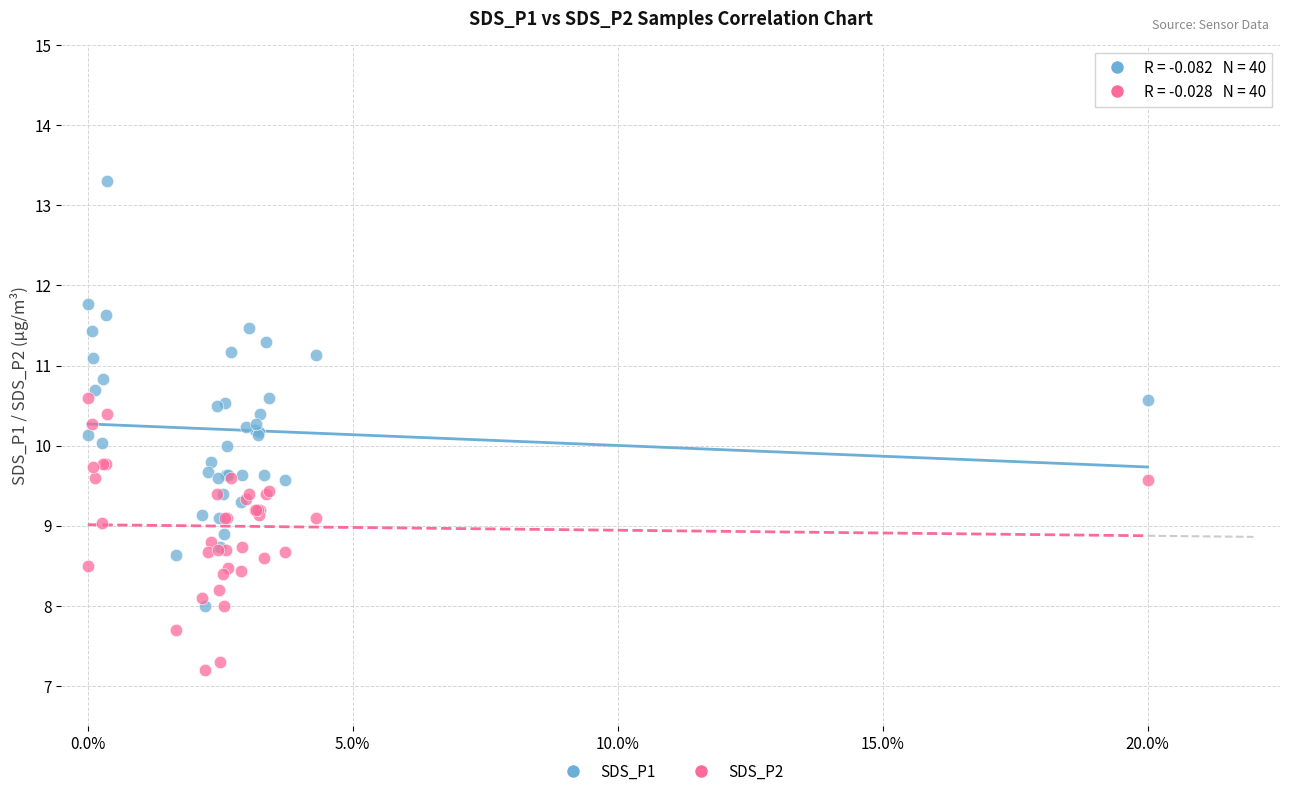

Which series contains the lowest Y value?

SDS_P2